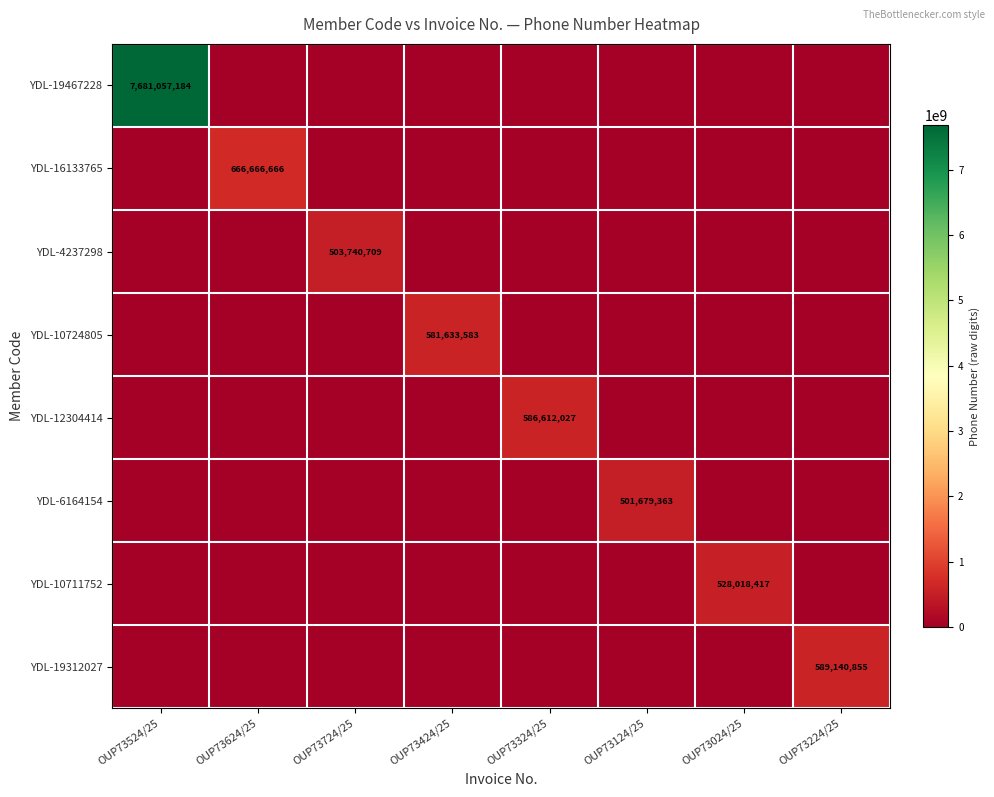

True or false: YDL-19467228 has a value of 0 at OUP73624/25.

True